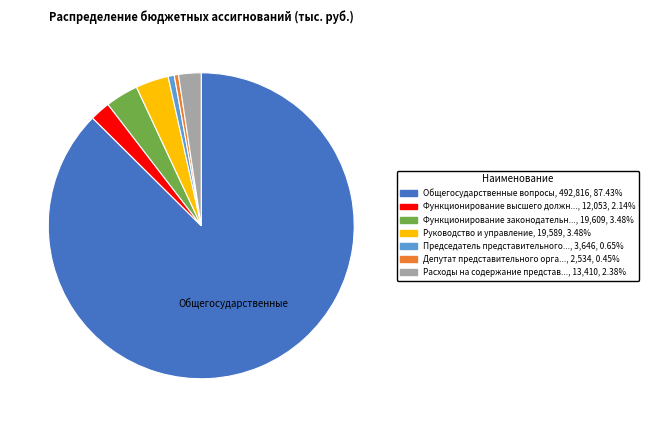

Does any single category account for the majority?

Yes